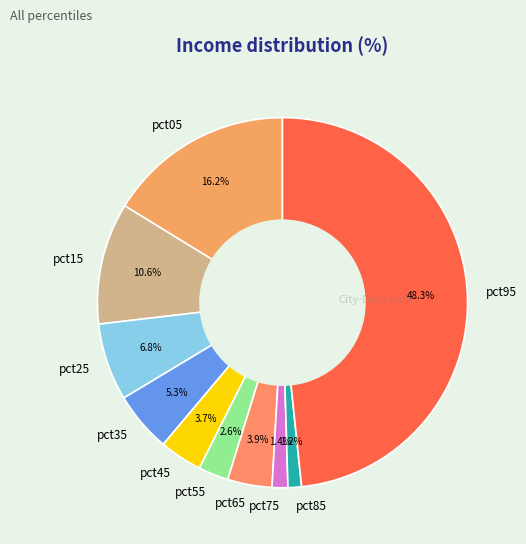

To the nearest percent, what is the difference between the largest and smallest slice percentages?

47%